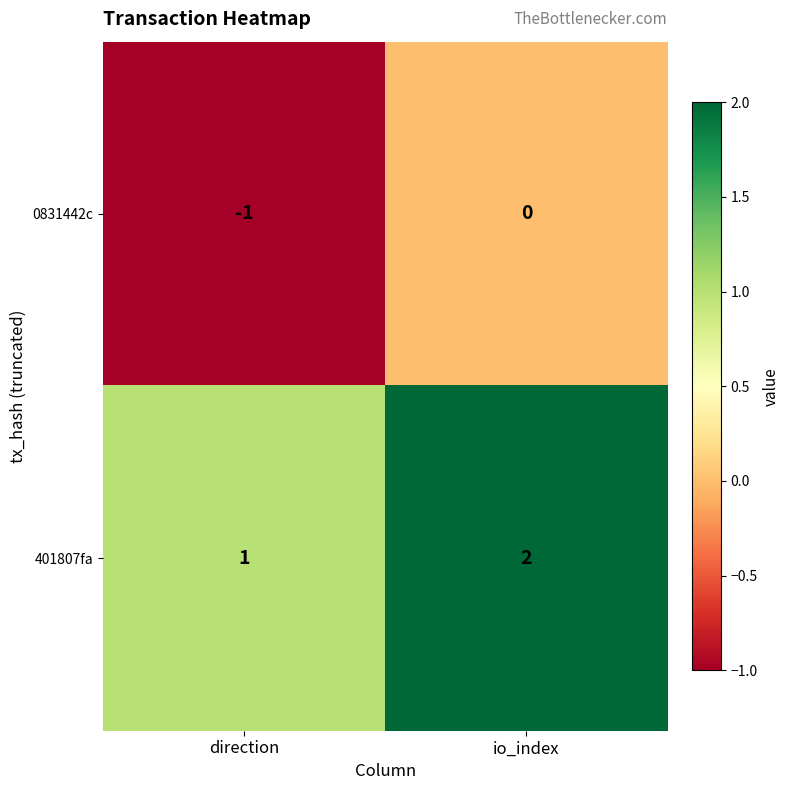

At which label is 401807fa closest to 1?

direction